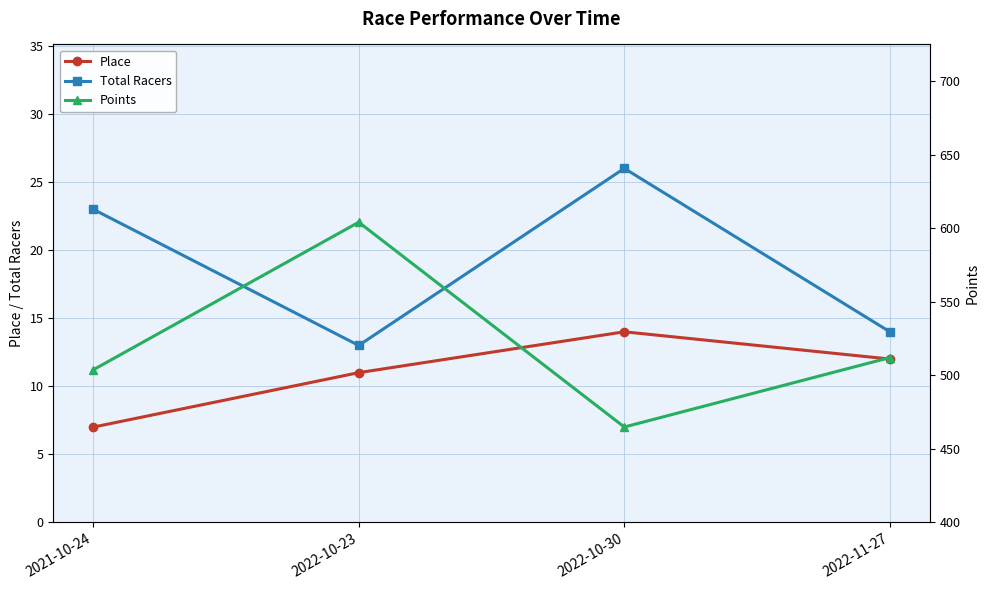

How many data points in Points are above 512?

2